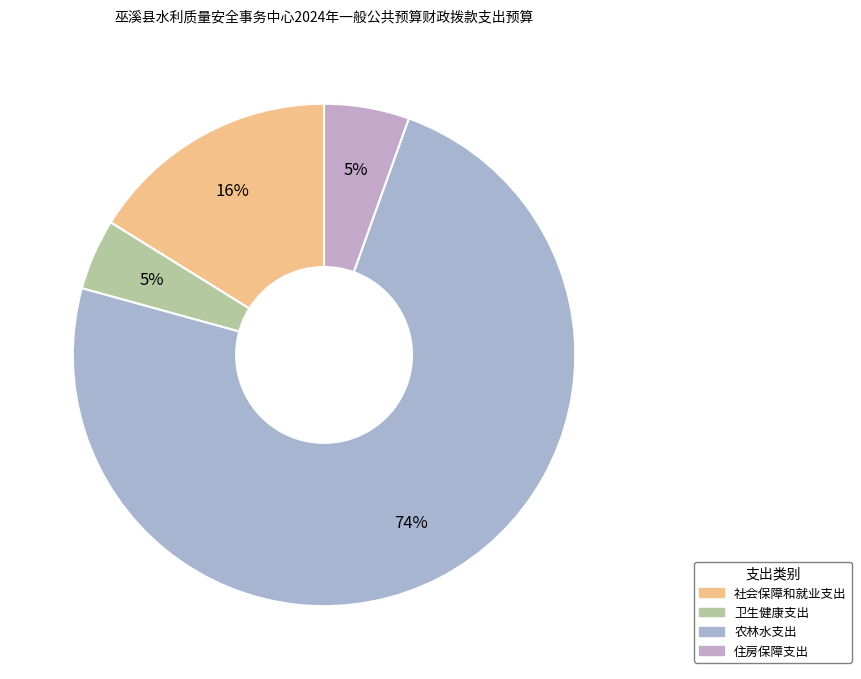

Which category accounts for the majority?

农林水支出